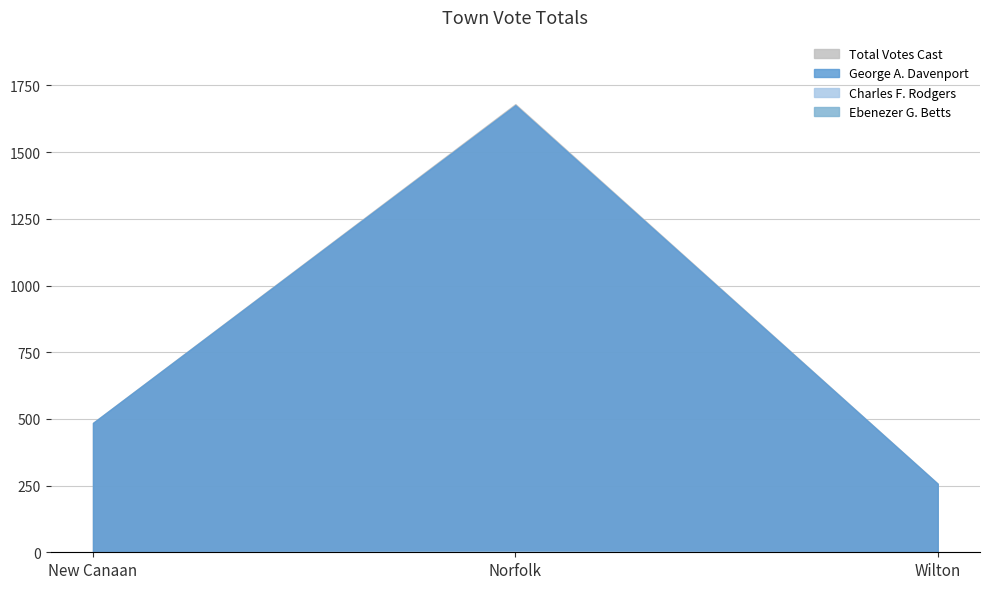

Between New Canaan and Wilton, which is larger?

New Canaan